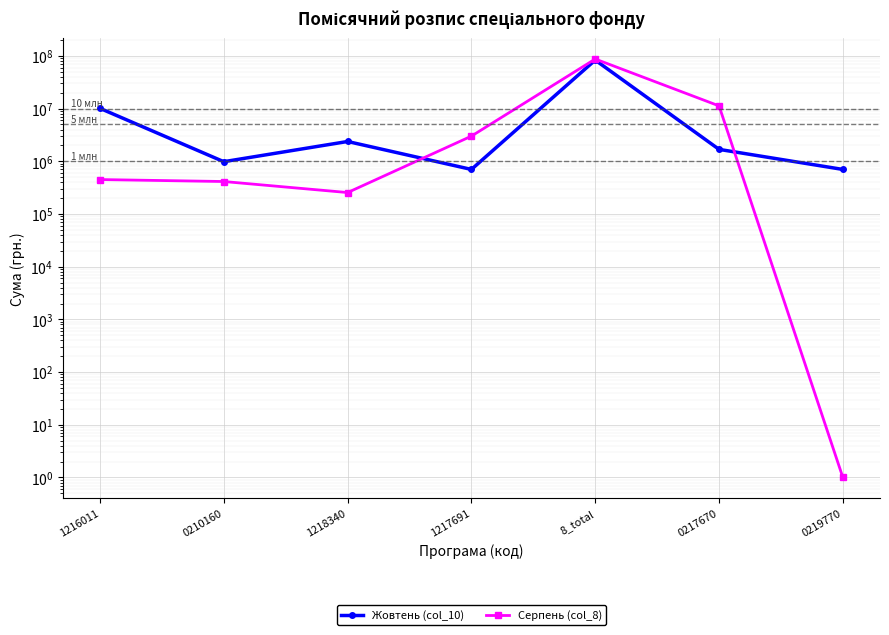

What is the maximum value for Серпень (col_8)?

87243487